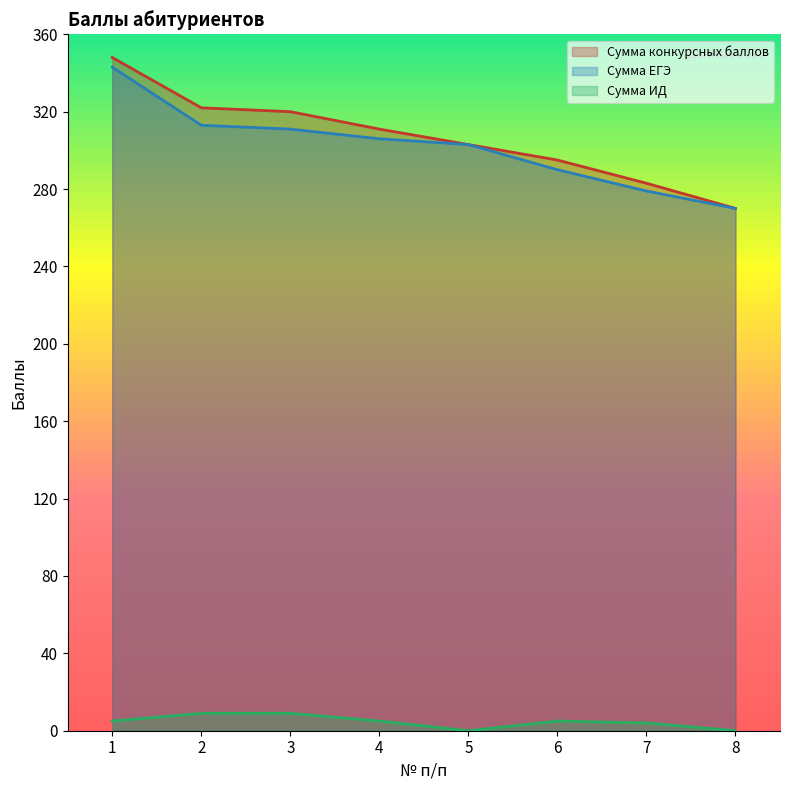

True or false: Сумма ИД and Сумма конкурсных баллов intersect in this chart.

False